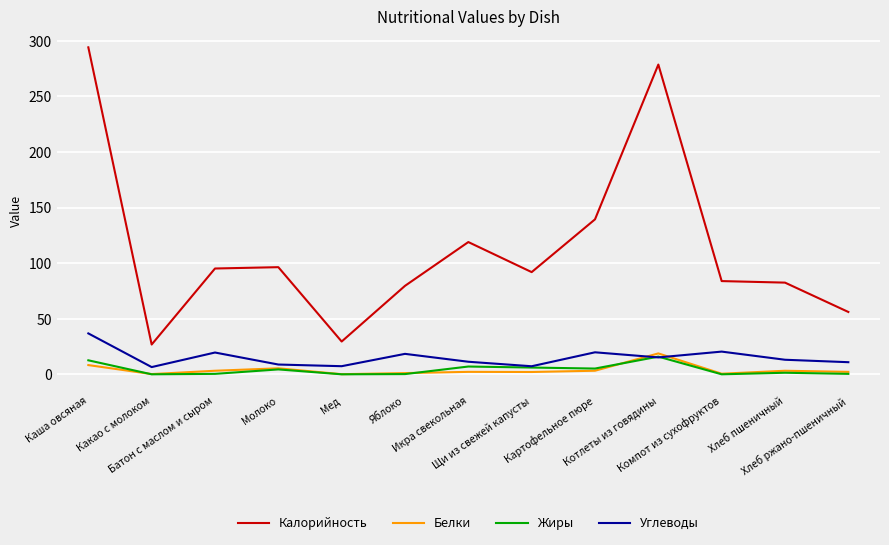

Which series has the largest total across all categories?

Калорийность